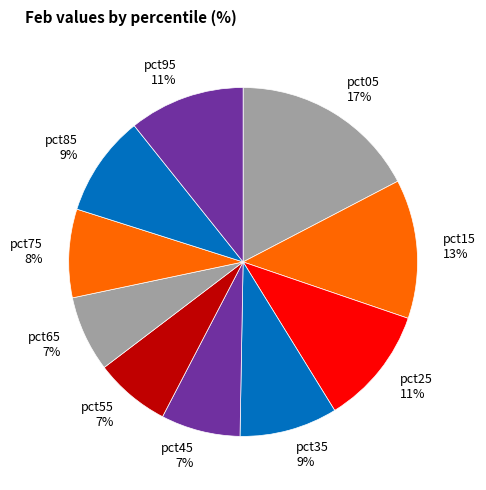

Combined, do pct35 and pct65 account for over 50%?

No